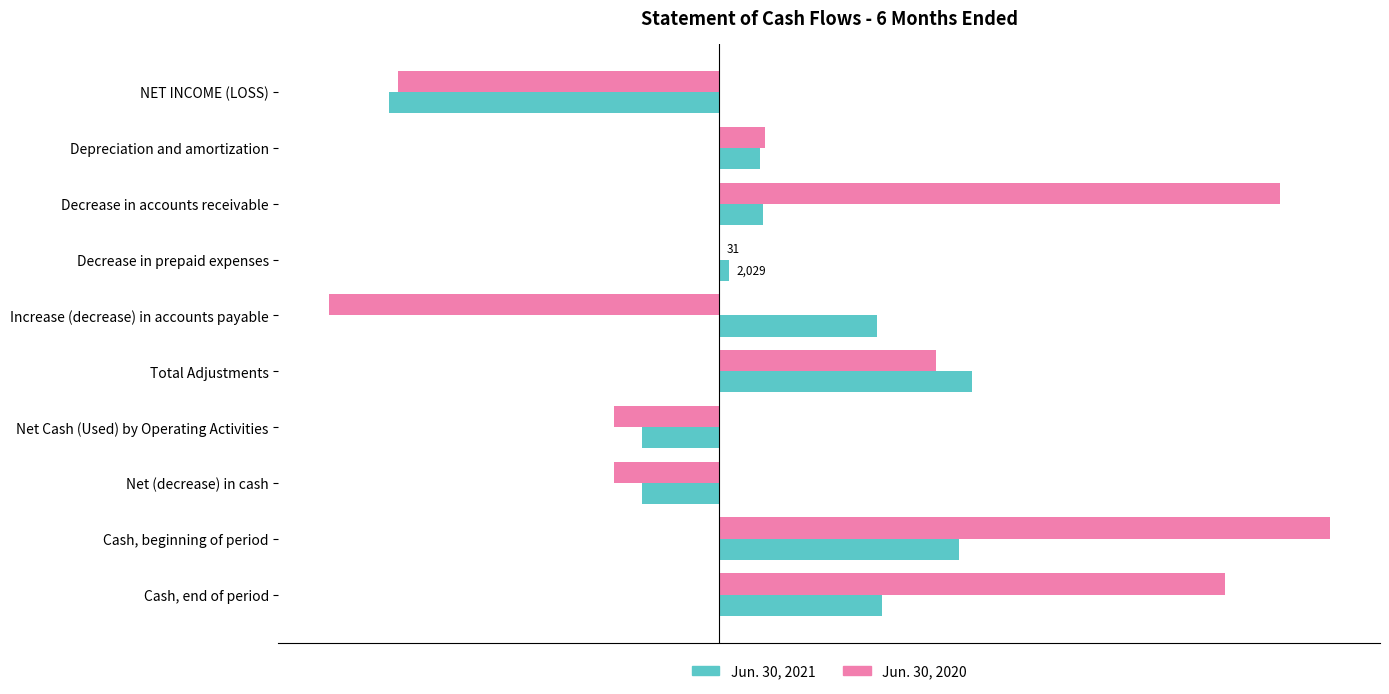

Which series changed the most between NET INCOME (LOSS) and Increase (decrease) in accounts payable?

Jun. 30, 2021